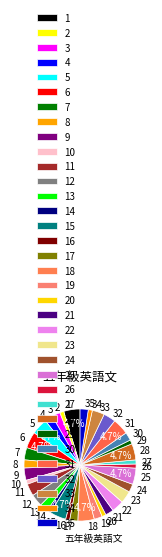

Do 9 and 14 together represent more than half of the pie?

No